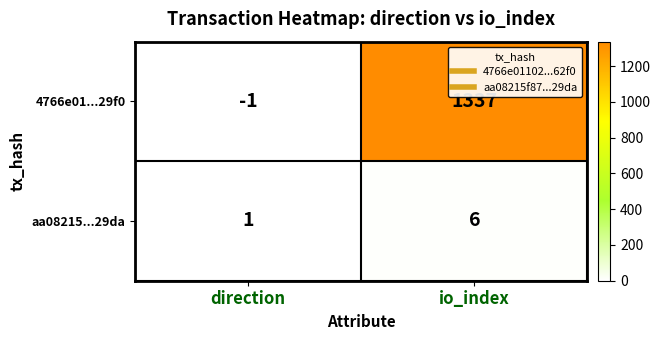

Reading left to right, list all the values displayed in this chart.

4766e01...29f0: direction=-1	io_index=1337
aa08215...29da: direction=1	io_index=6